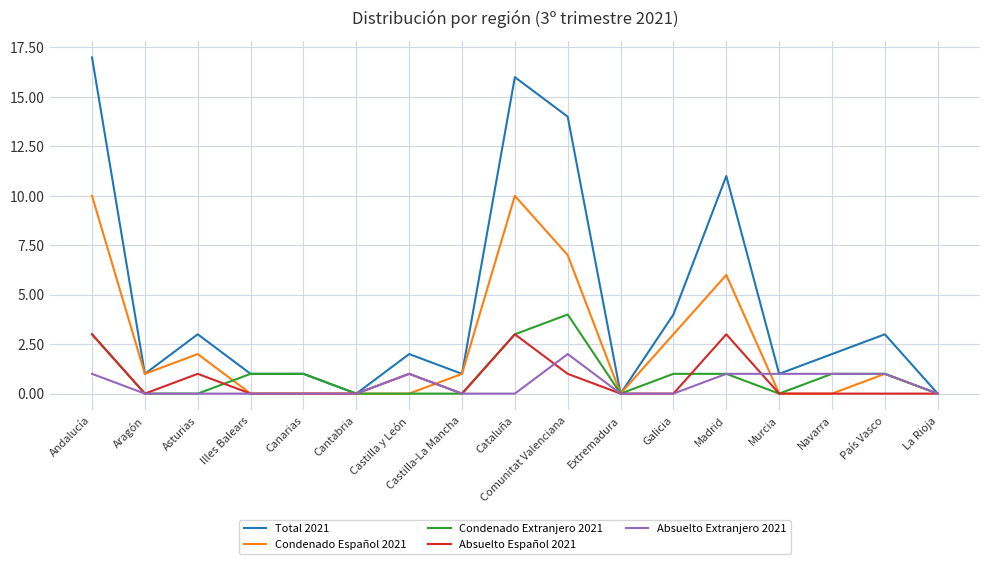

Read the Condenado Extranjero 2021 value at Cataluña.

3